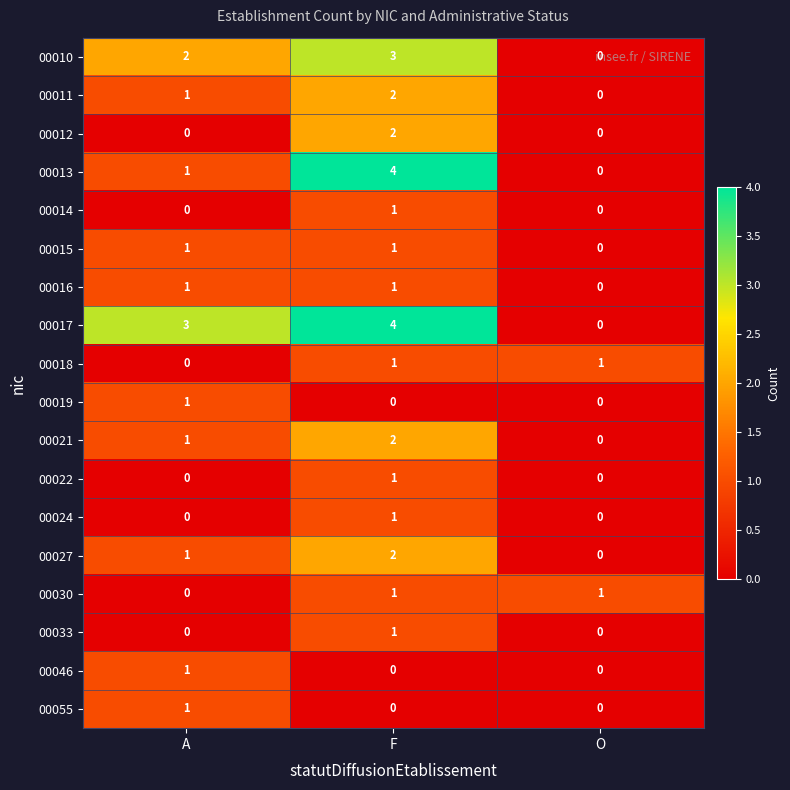

What is the maximum value shown in the chart?

4